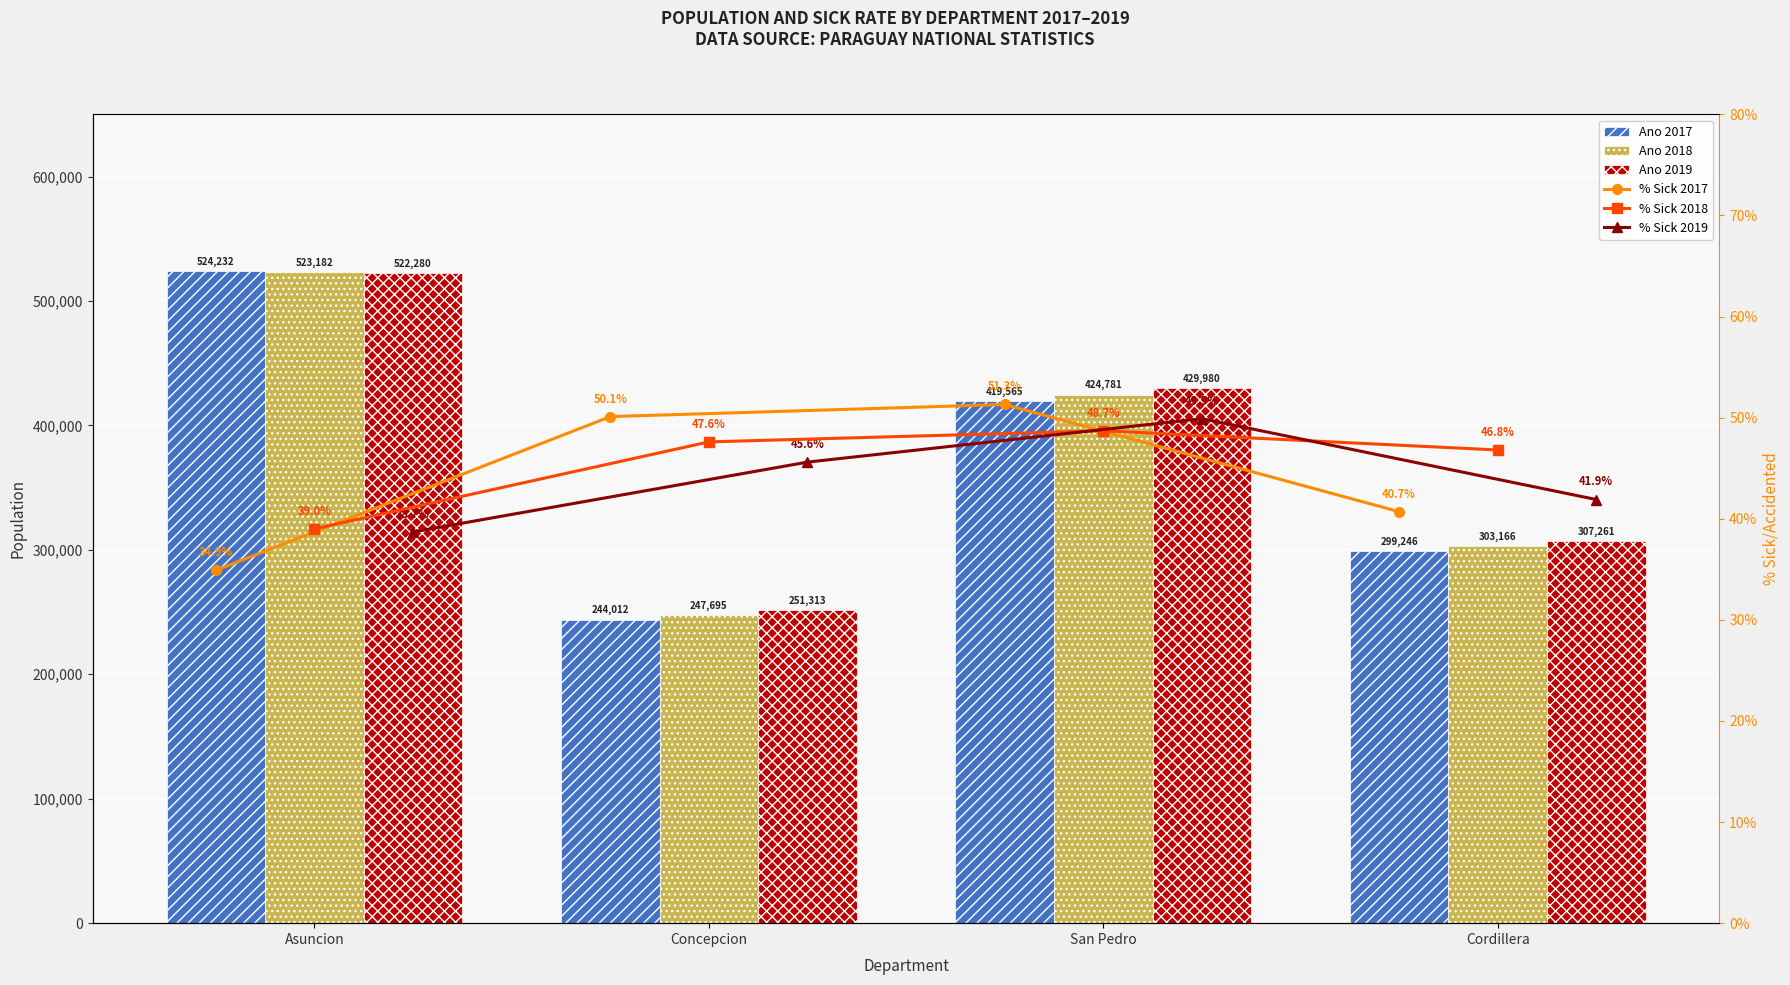

At which label does % Sick 2019 first exceed 45?

Concepcion